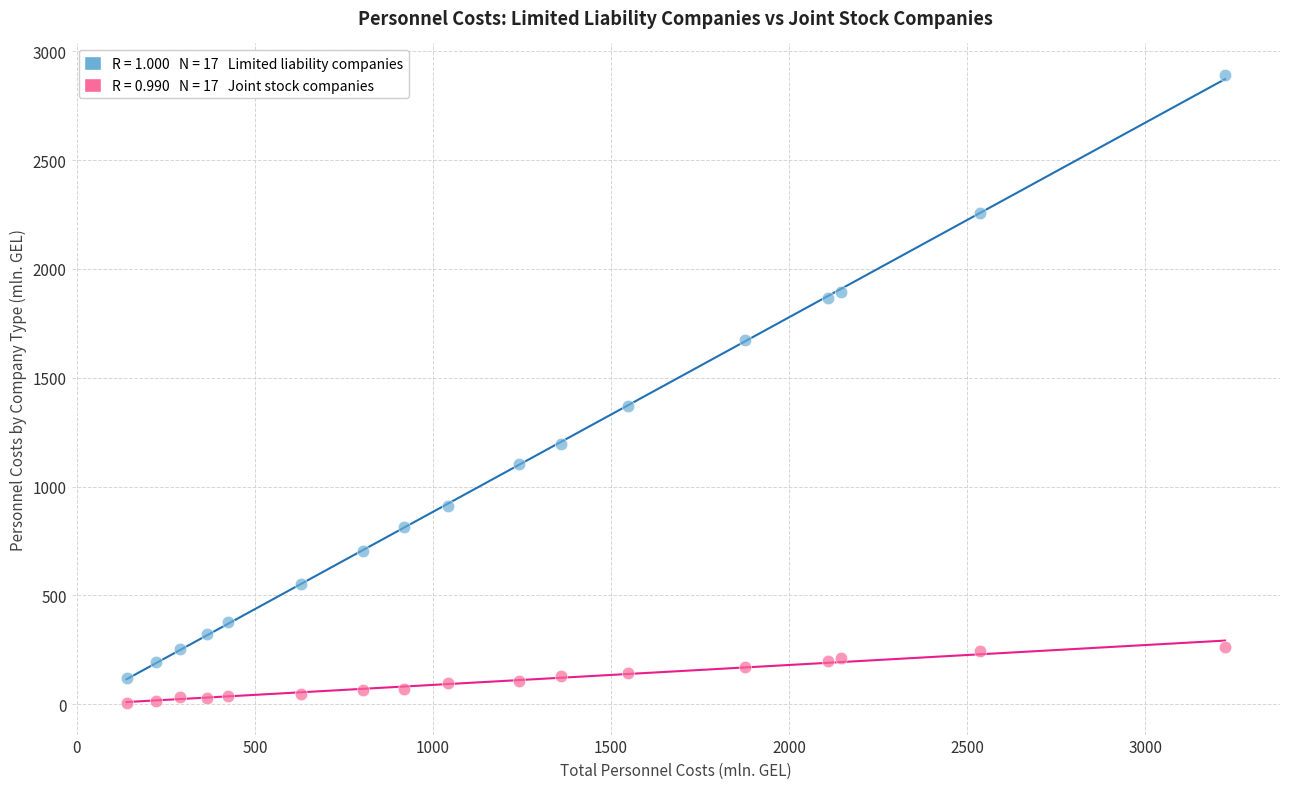

Across all series, what Y value is closest to 1448?

1371.4